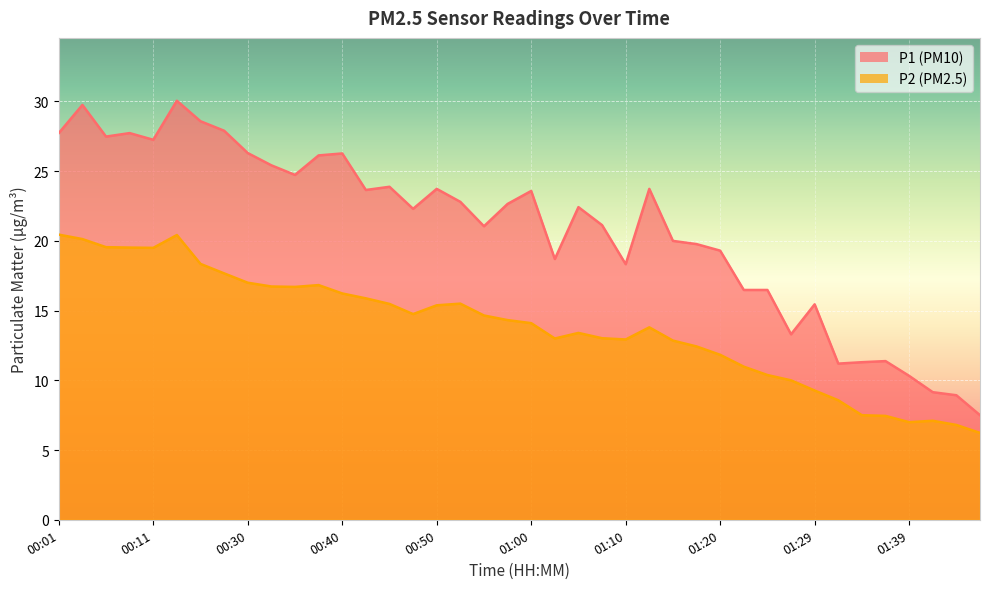

Reading left to right, extract all data points from this chart.

P1: 27.7	29.8	27.5	27.7	27.2	30.1	28.6	27.9	26.3	25.4	24.7	26.1	26.3	23.6	23.9	22.3	23.7	22.8	21.1	22.6	23.6	18.7	22.4	21.1	18.3	23.7	20.0	19.8	19.3	16.5	16.5	13.3	15.4	11.2	11.3	11.4	10.3	9.2	8.9	7.5
P2: 20.4	20.1	19.6	19.5	19.5	20.4	18.4	17.7	17.0	16.7	16.7	16.8	16.2	15.9	15.5	14.8	15.4	15.5	14.7	14.3	14.1	13.0	13.4	13.0	12.9	13.8	12.8	12.4	11.8	11.0	10.4	10.0	9.3	8.6	7.5	7.5	7.0	7.1	6.8	6.2